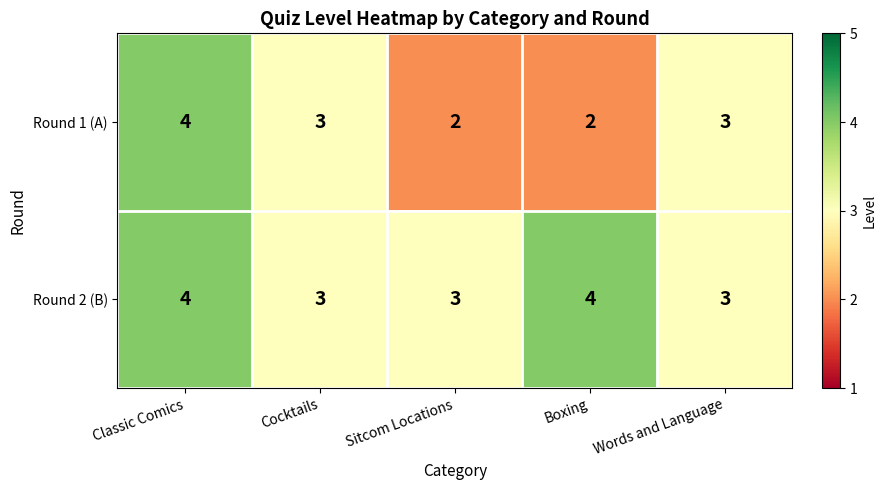

How many distinct data groups are displayed?

2